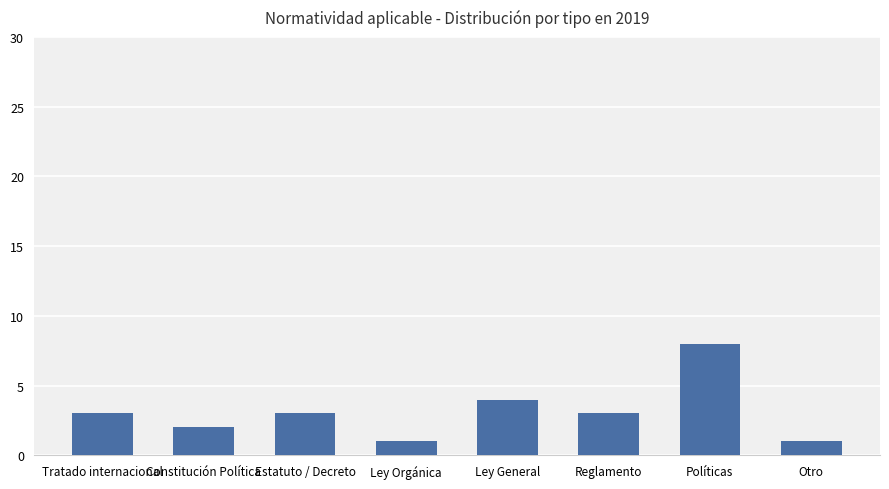

How many bars are there in total?

8